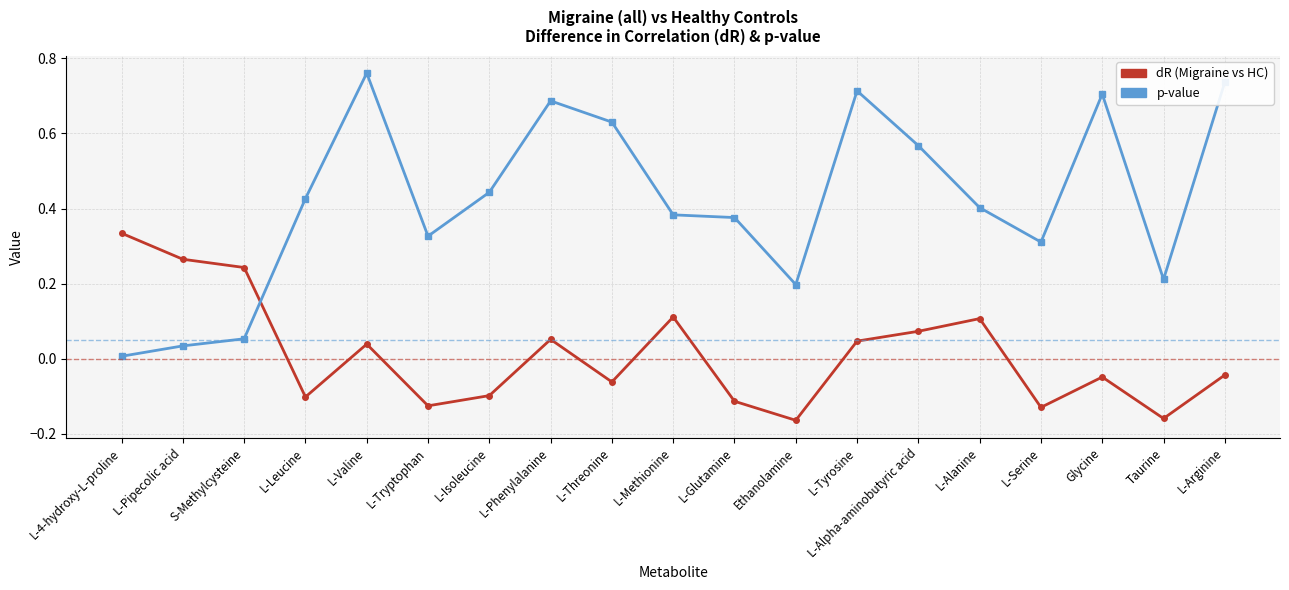

List the series in order of their overall mean, lowest first.

dR (Migraine vs HC), p-value